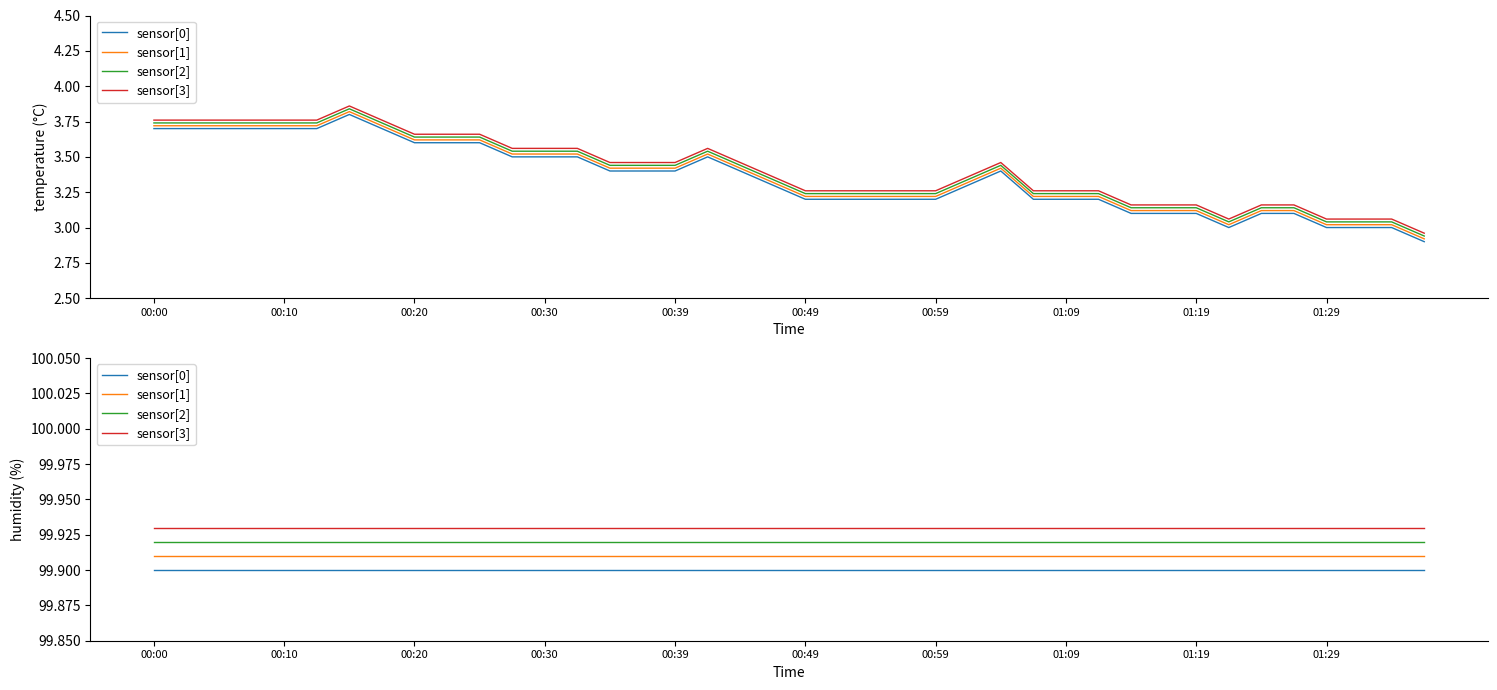

What is the maximum value shown in the chart?

99.9